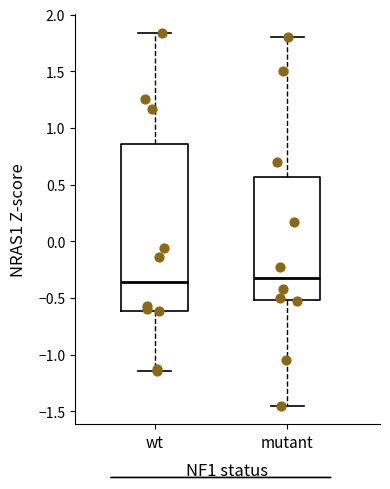

Where is the lower edge of the box for mutant on the y-axis? The values are not printed on the chart, so give them approximately, as read against the axis.

-0.50